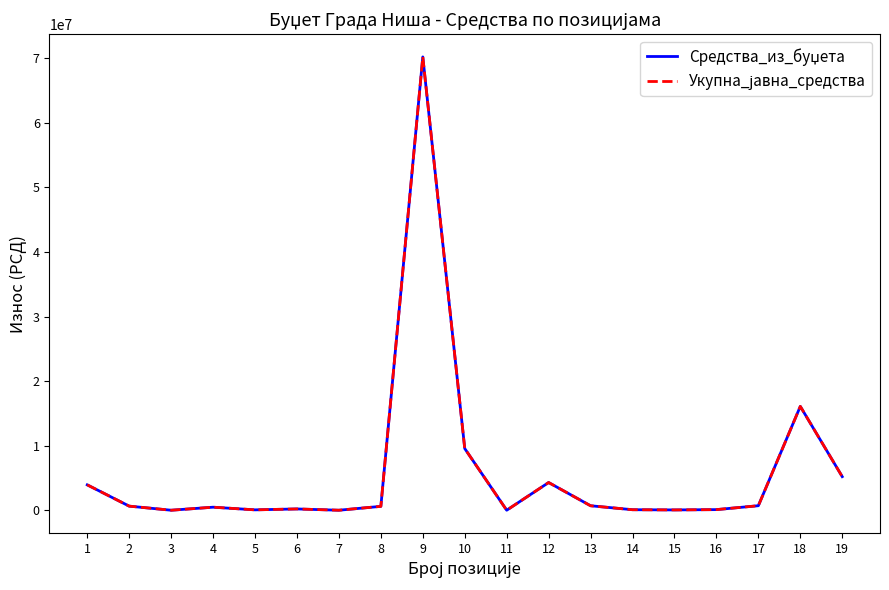

Is this an area chart (filled region under the line)?

No